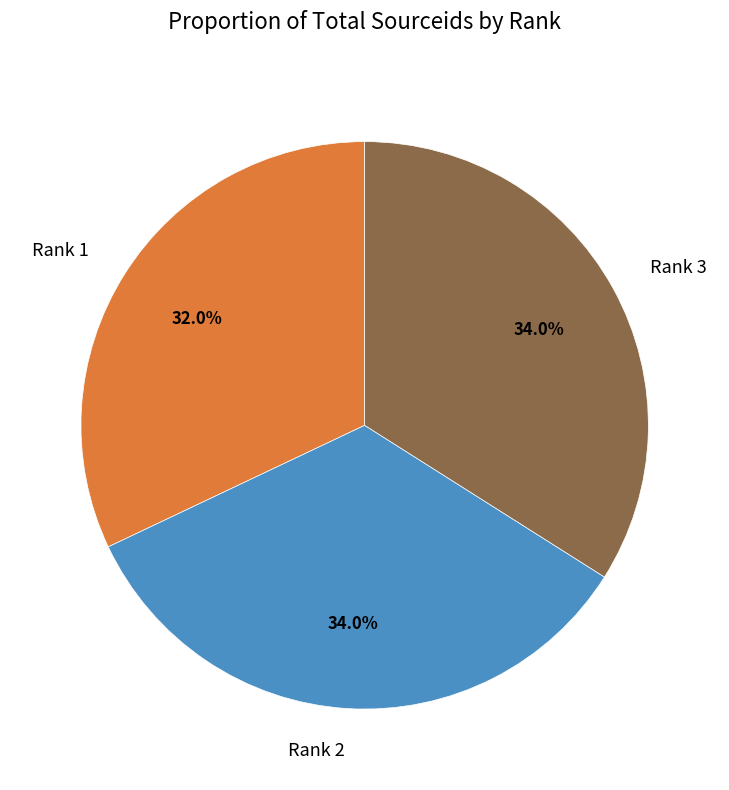

Count the number of slices in the pie.

3